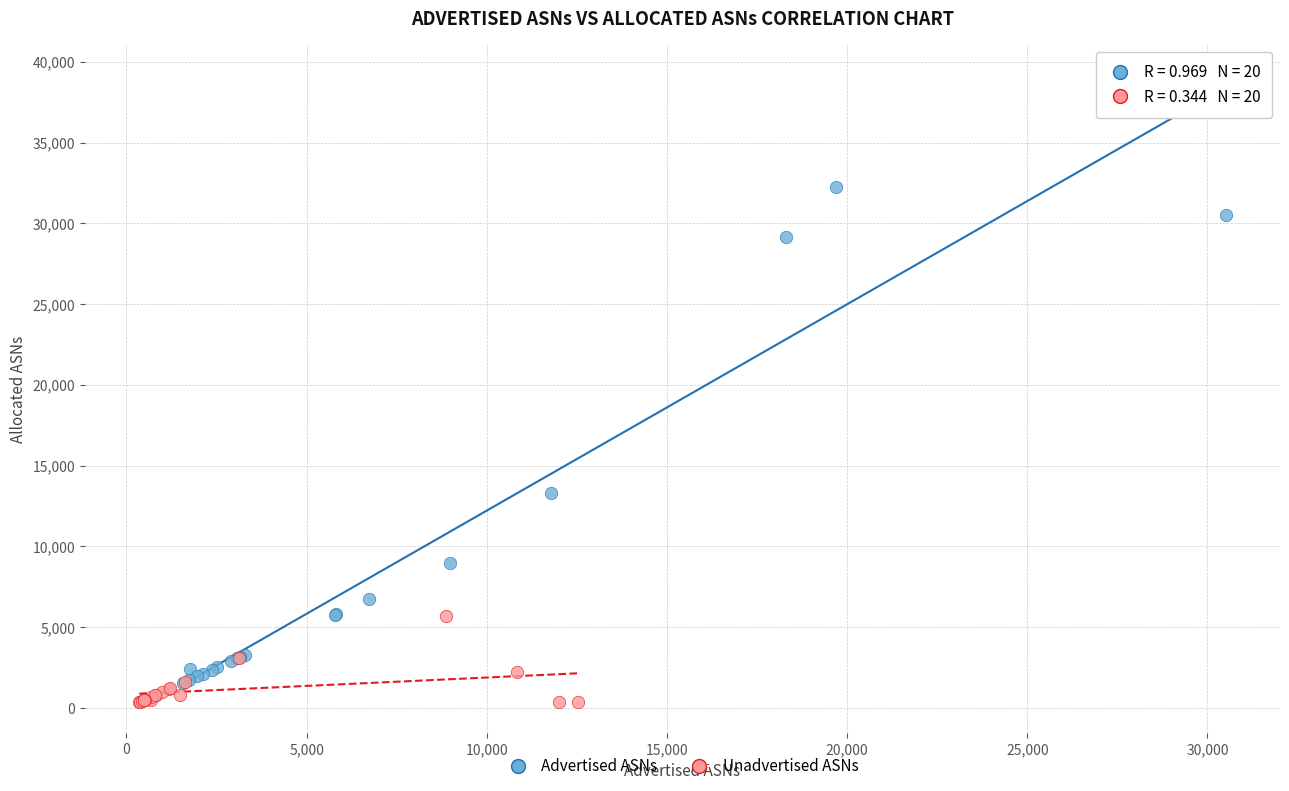

Which series contains the highest Y value?

Advertised ASNs